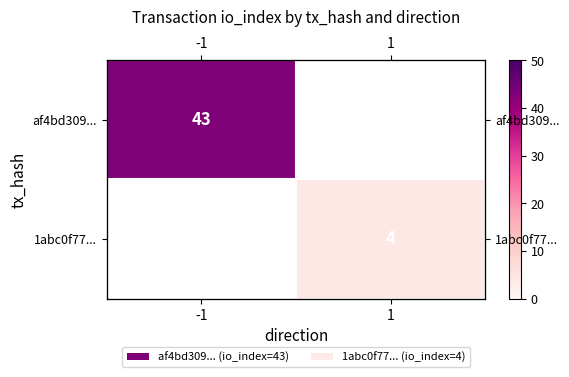

True or false: 1abc0f77... has a value of 4.0 at 1.

True